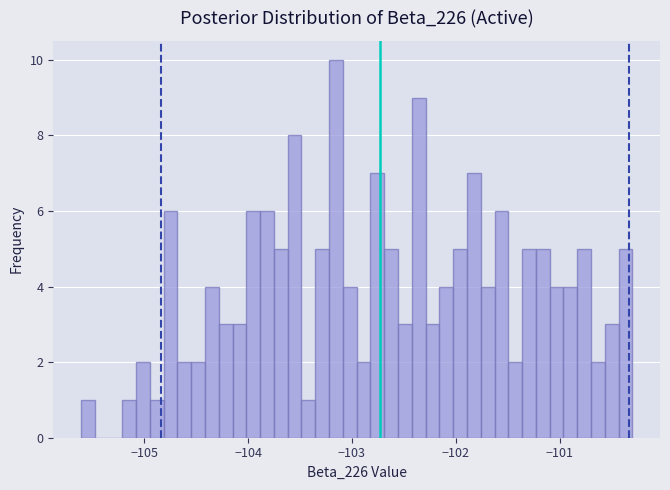

Around what value on the x-axis is the tallest bar? Give the approximate position of its centre, as read against the axis.

-103.2